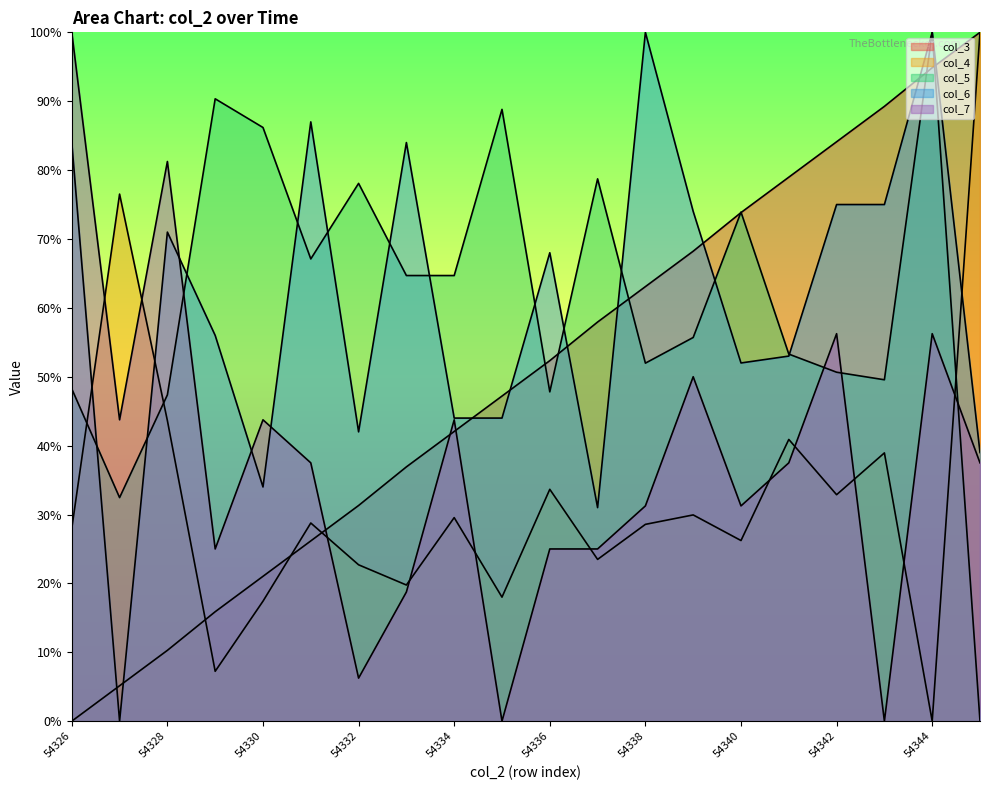

After their last crossing, which series has the higher values: col_5 or col_4?

col_4